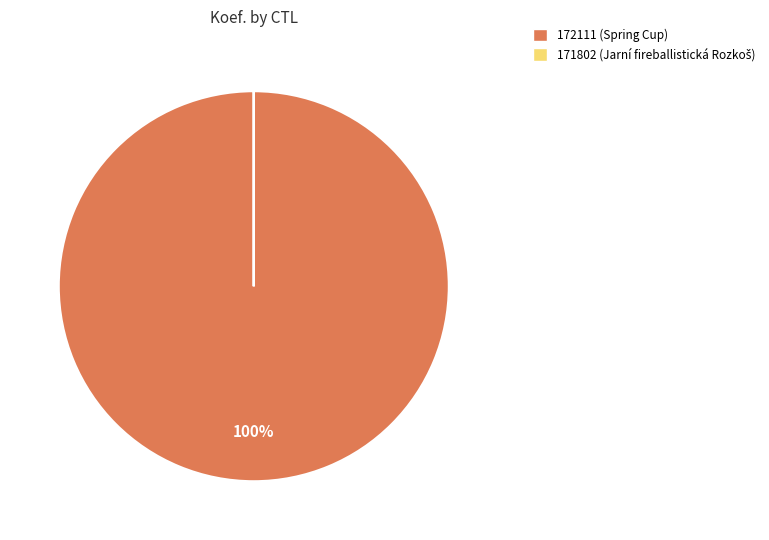

What percentage is the 172111 slice, to the nearest percent?

100%